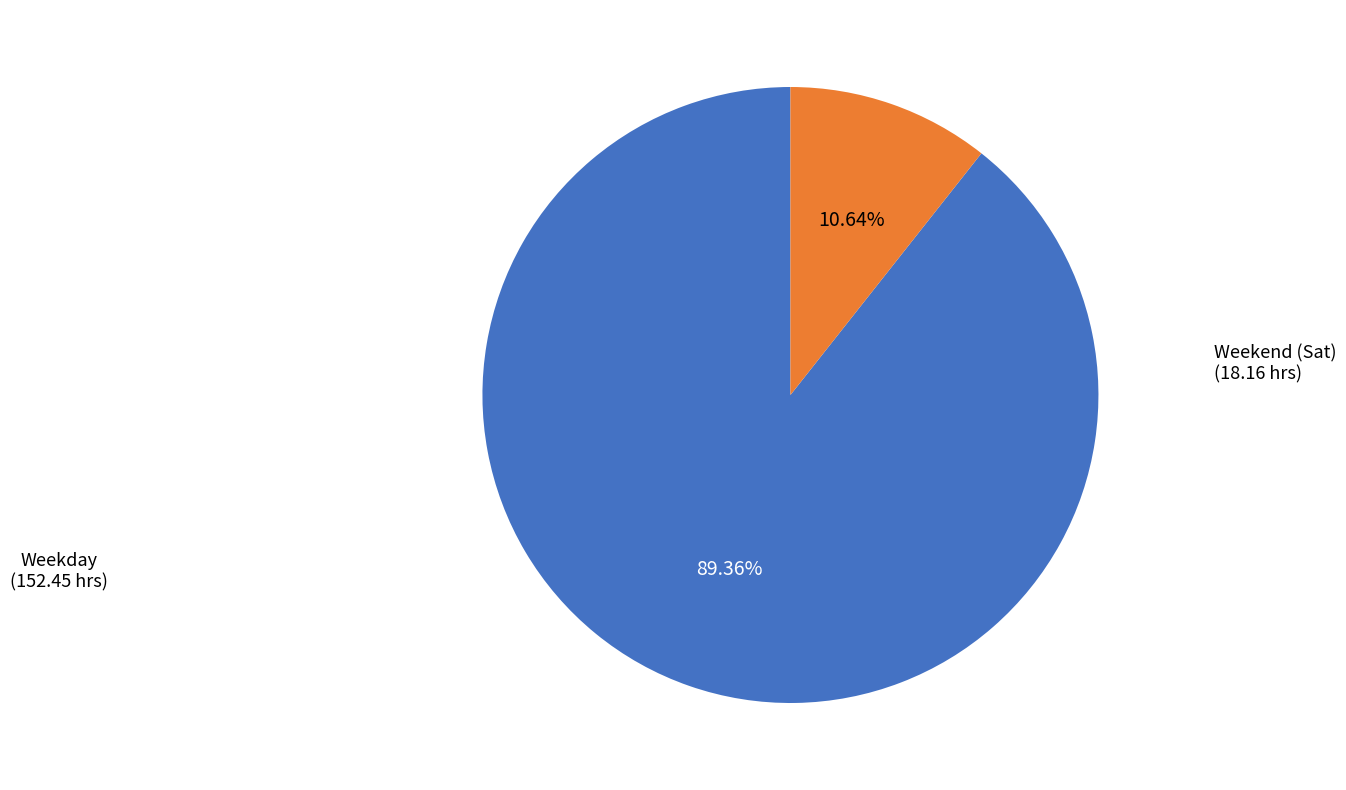

Count the number of slices in the pie.

2